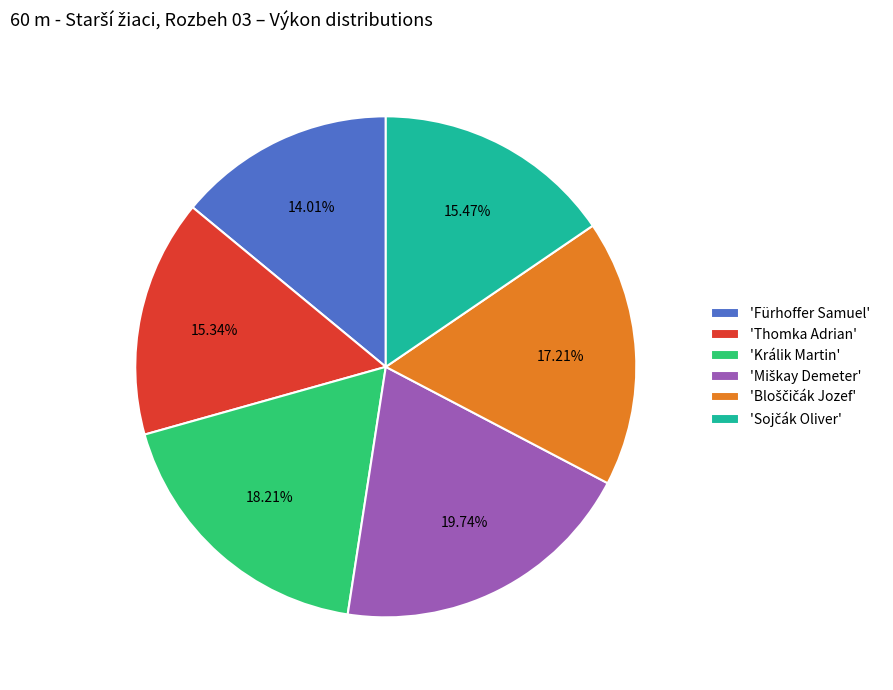

Does any single category account for the majority?

No